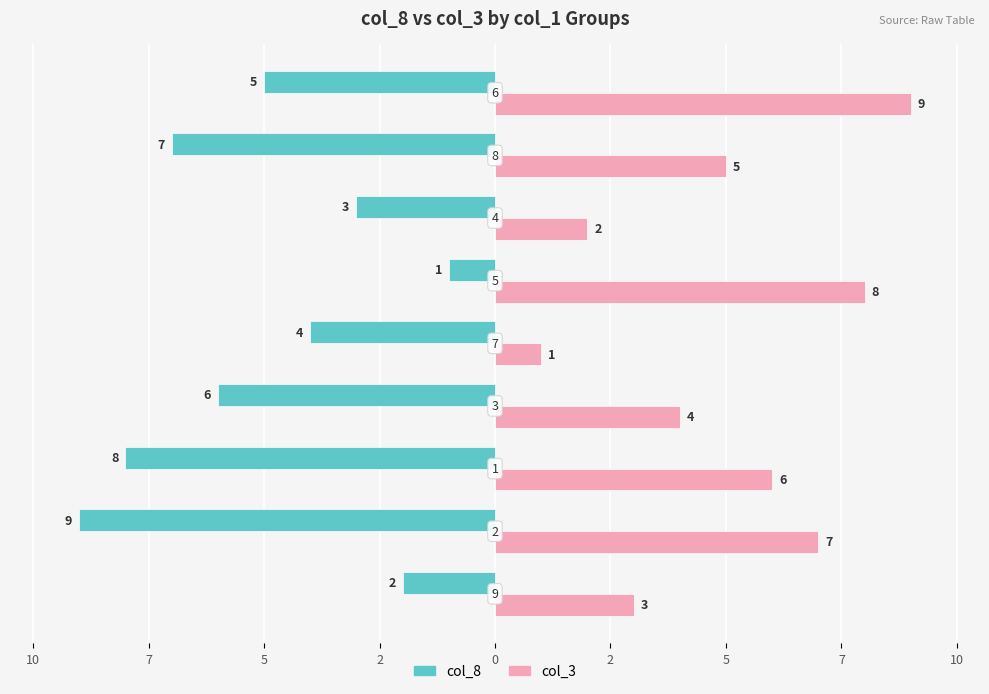

What are all the series names shown in the legend?

col_8, col_3